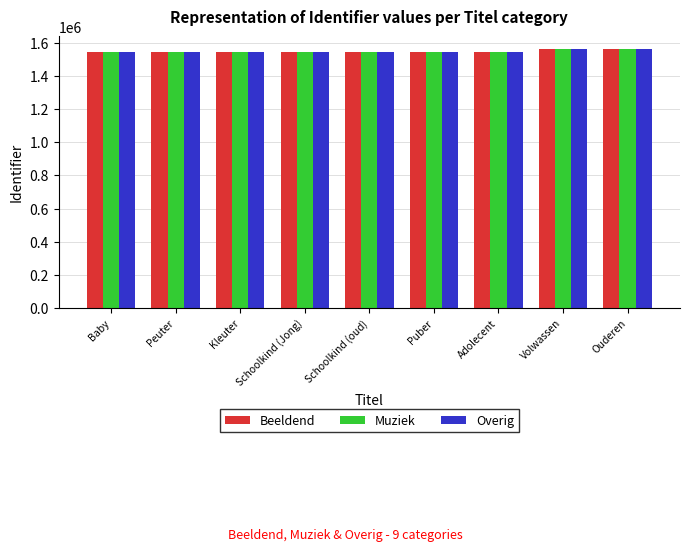

What are all the series names shown in the legend?

Beeldend, Muziek, Overig